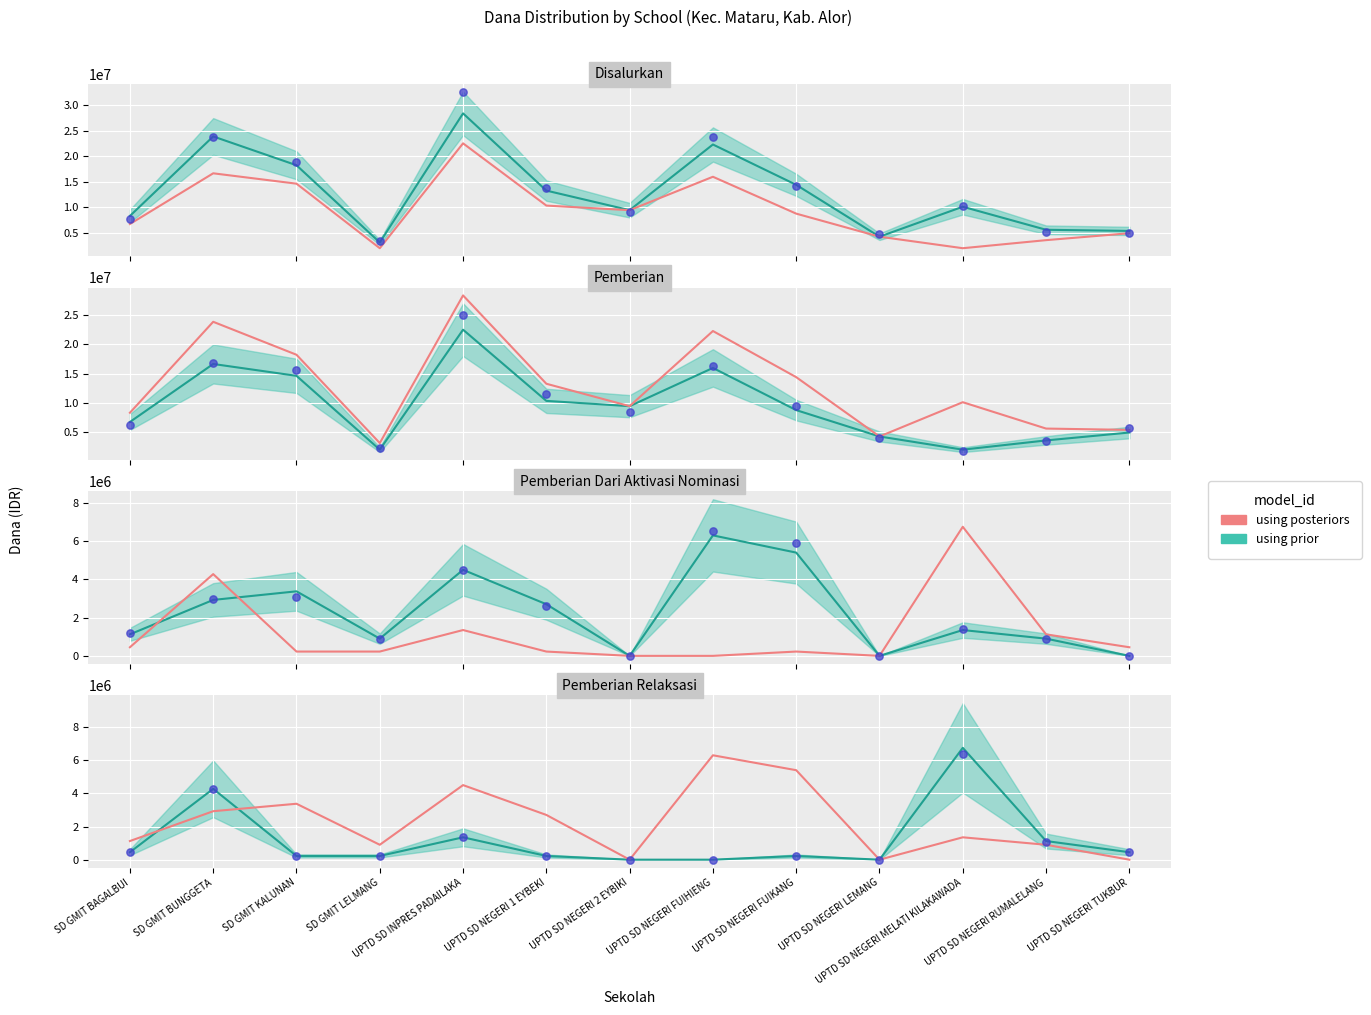

Between UPTD SD NEGERI RUMALELANG and UPTD SD INPRES PADAILAKA, which is larger?

UPTD SD INPRES PADAILAKA